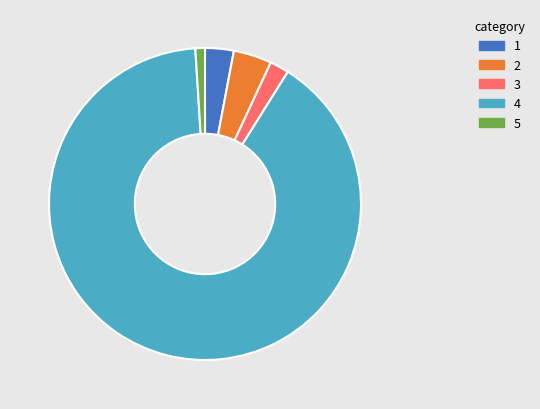

Is there a majority slice in this chart?

Yes